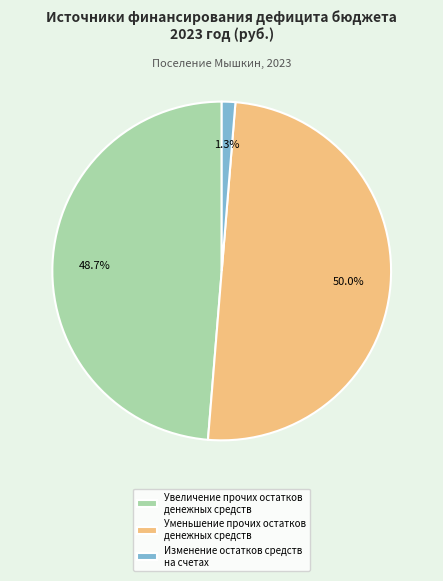

What percentage is NOT represented by Уменьшение прочих остатков денежных средств?

50.0%